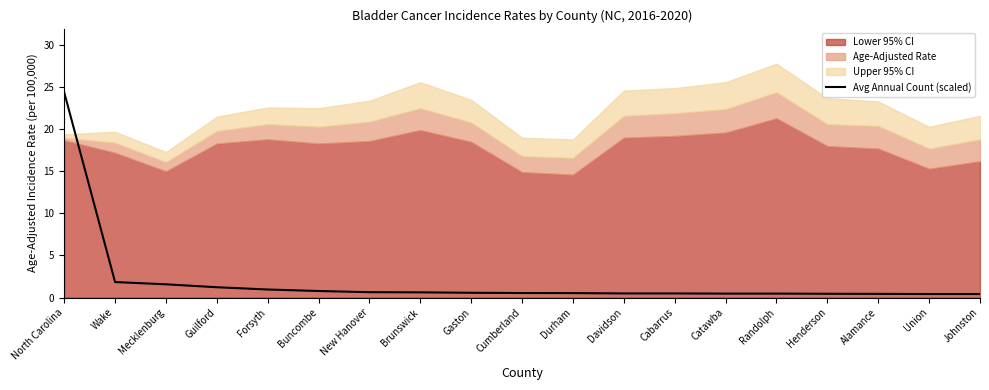

The value of Avg Annual Count (scaled) at Mecklenburg is 1.6. True or false?

True